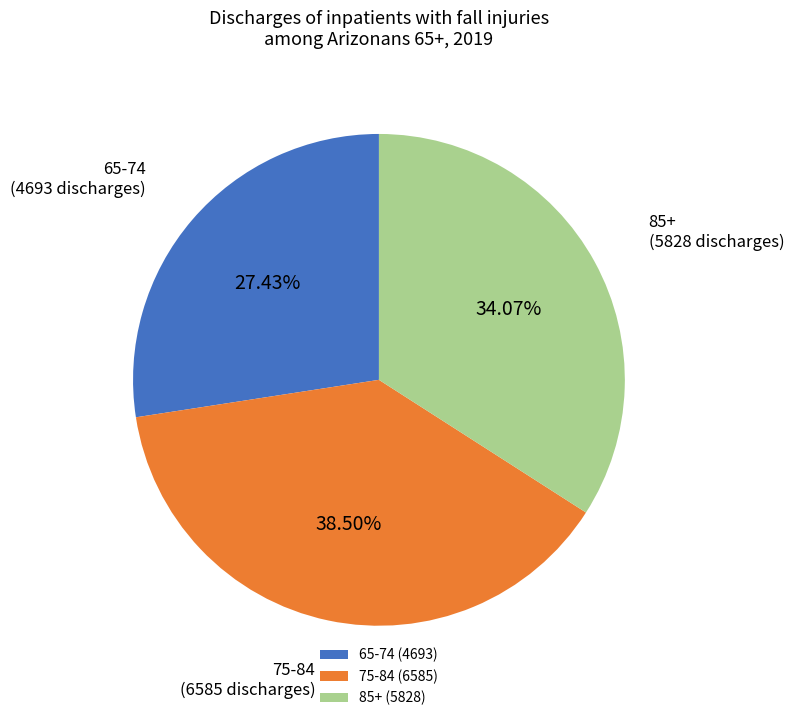

True or false: 75-84 accounts for 53% of the total.

False